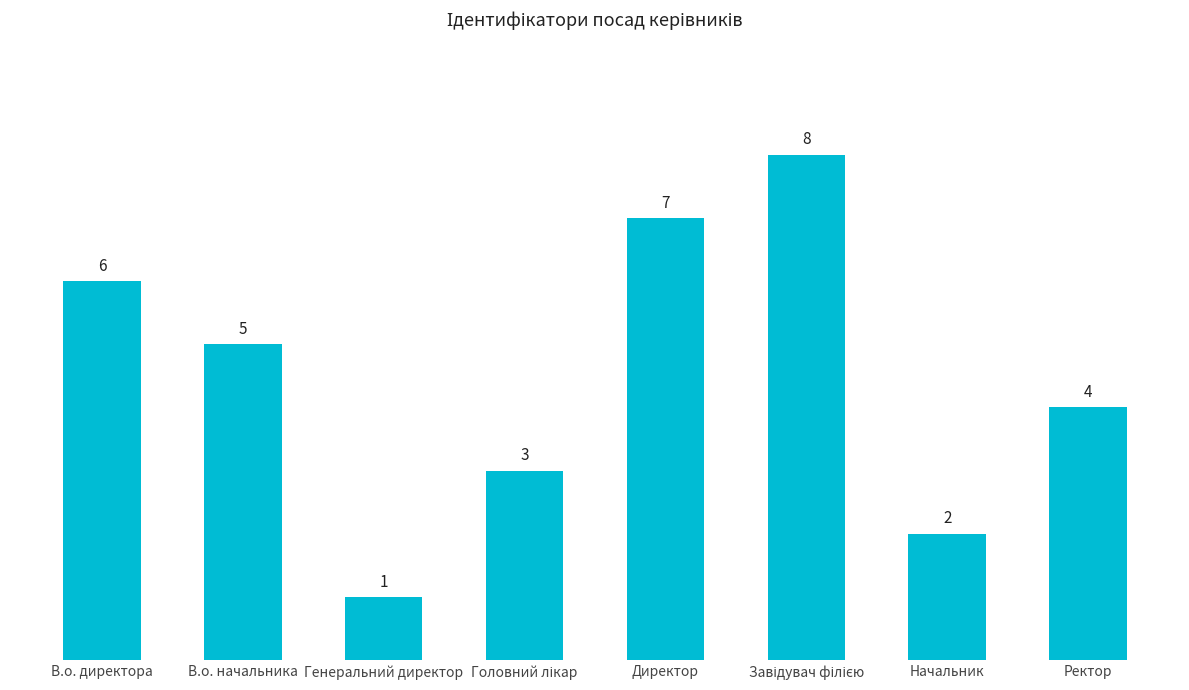

What is the difference between the second highest and minimum values?

6